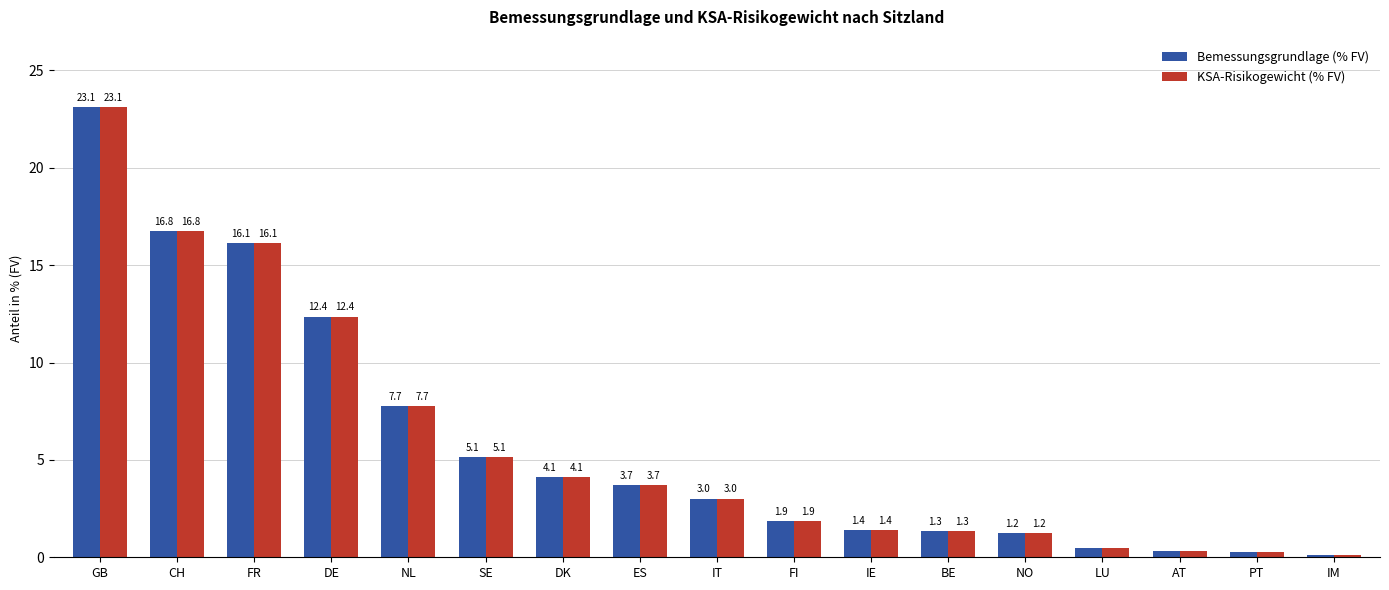

Count the number of data series in this chart.

2